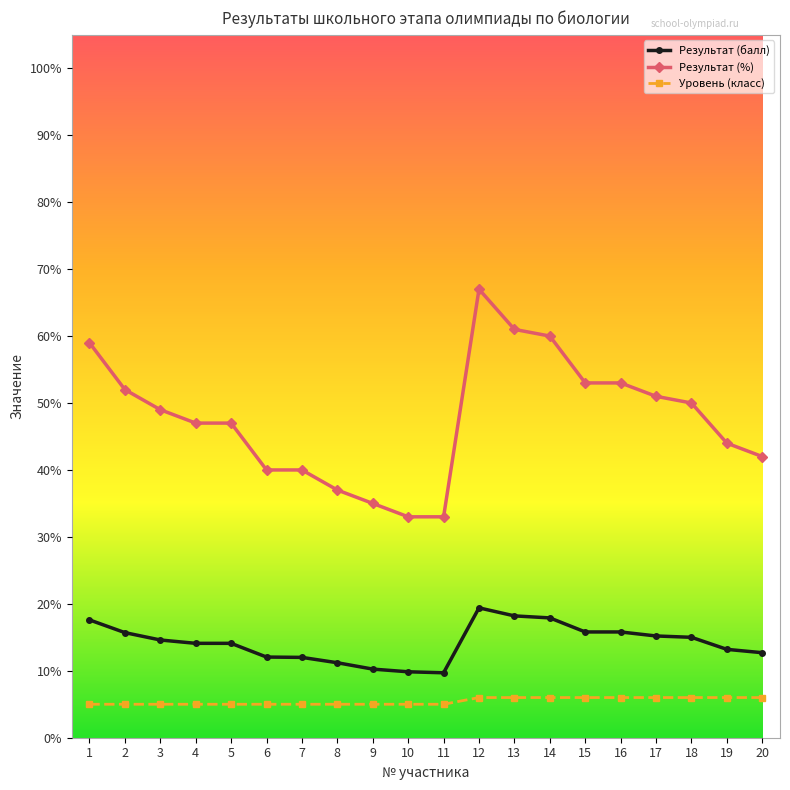

What are all the series names shown in the legend?

Результат (балл), Результат (%), Уровень (класс)